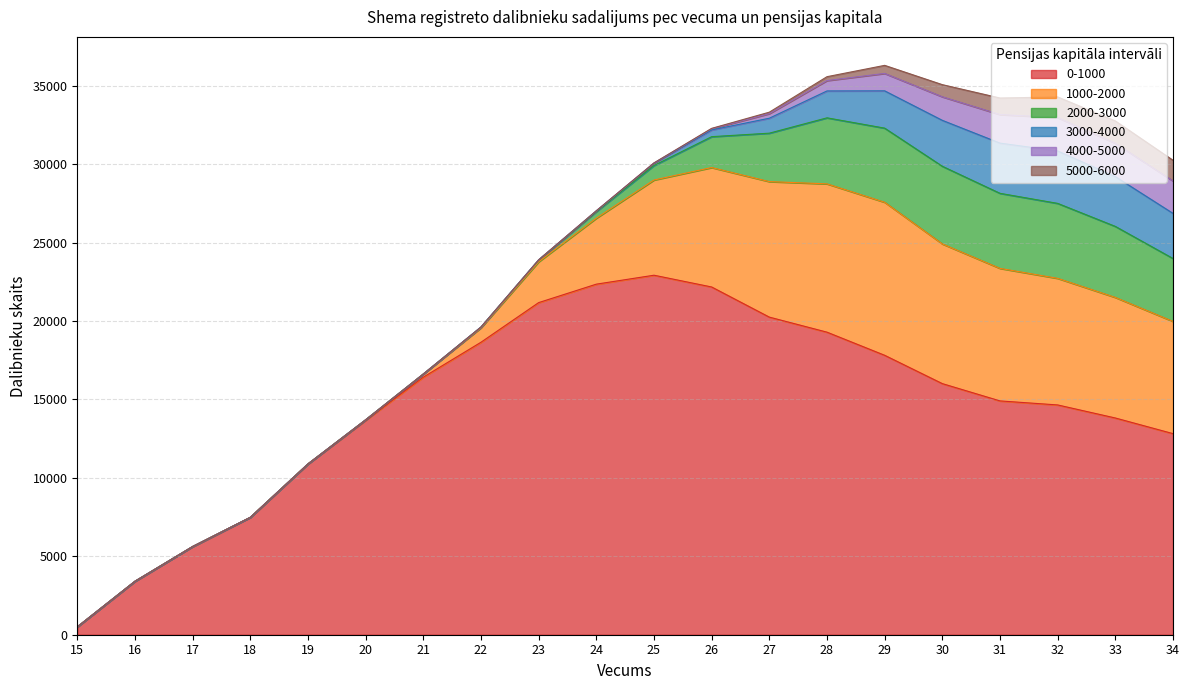

True or false: 5000-6000 has more than 1 interior local peaks.

False